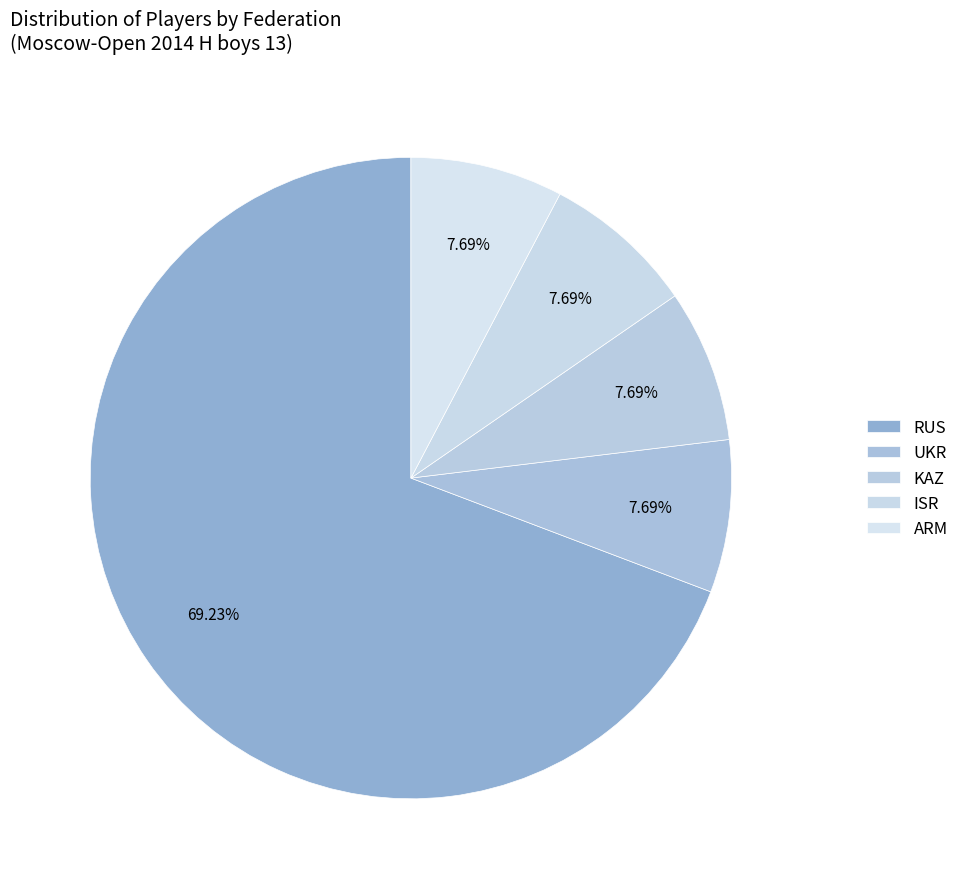

Count the number of slices in the pie.

5